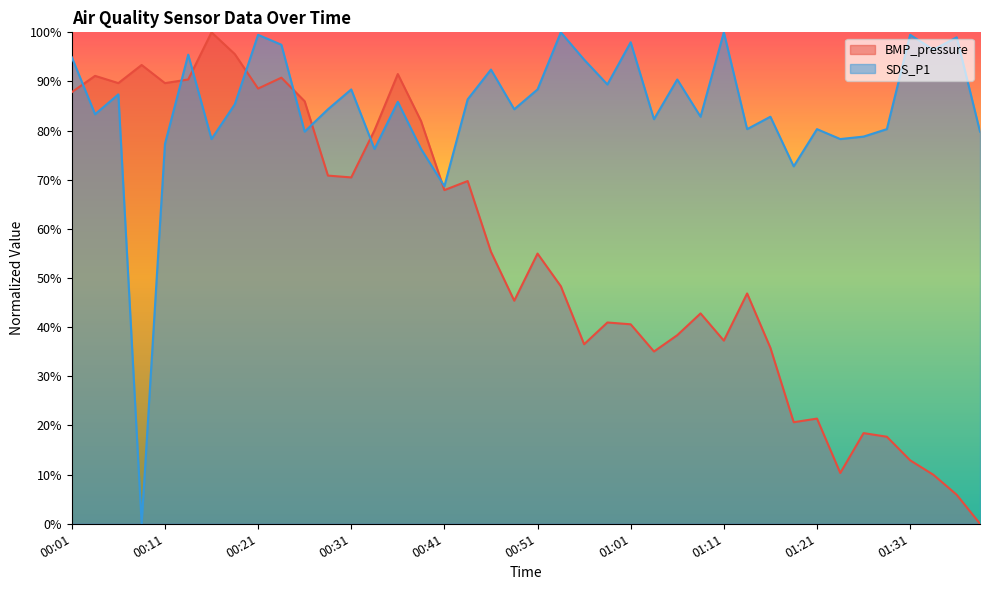

Between 00:34 and 00:43, which is larger?

00:34